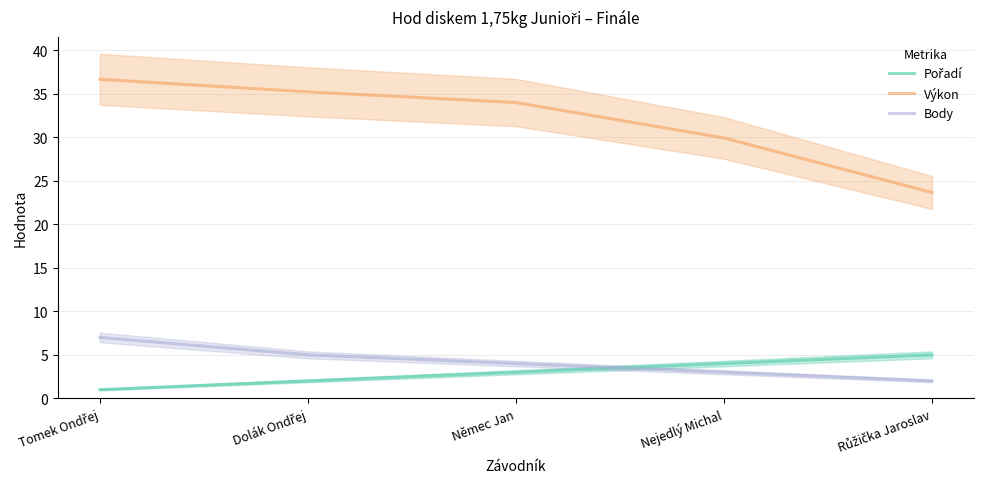

At which label does Pořadí first exceed 3?

Nejedlý Michal